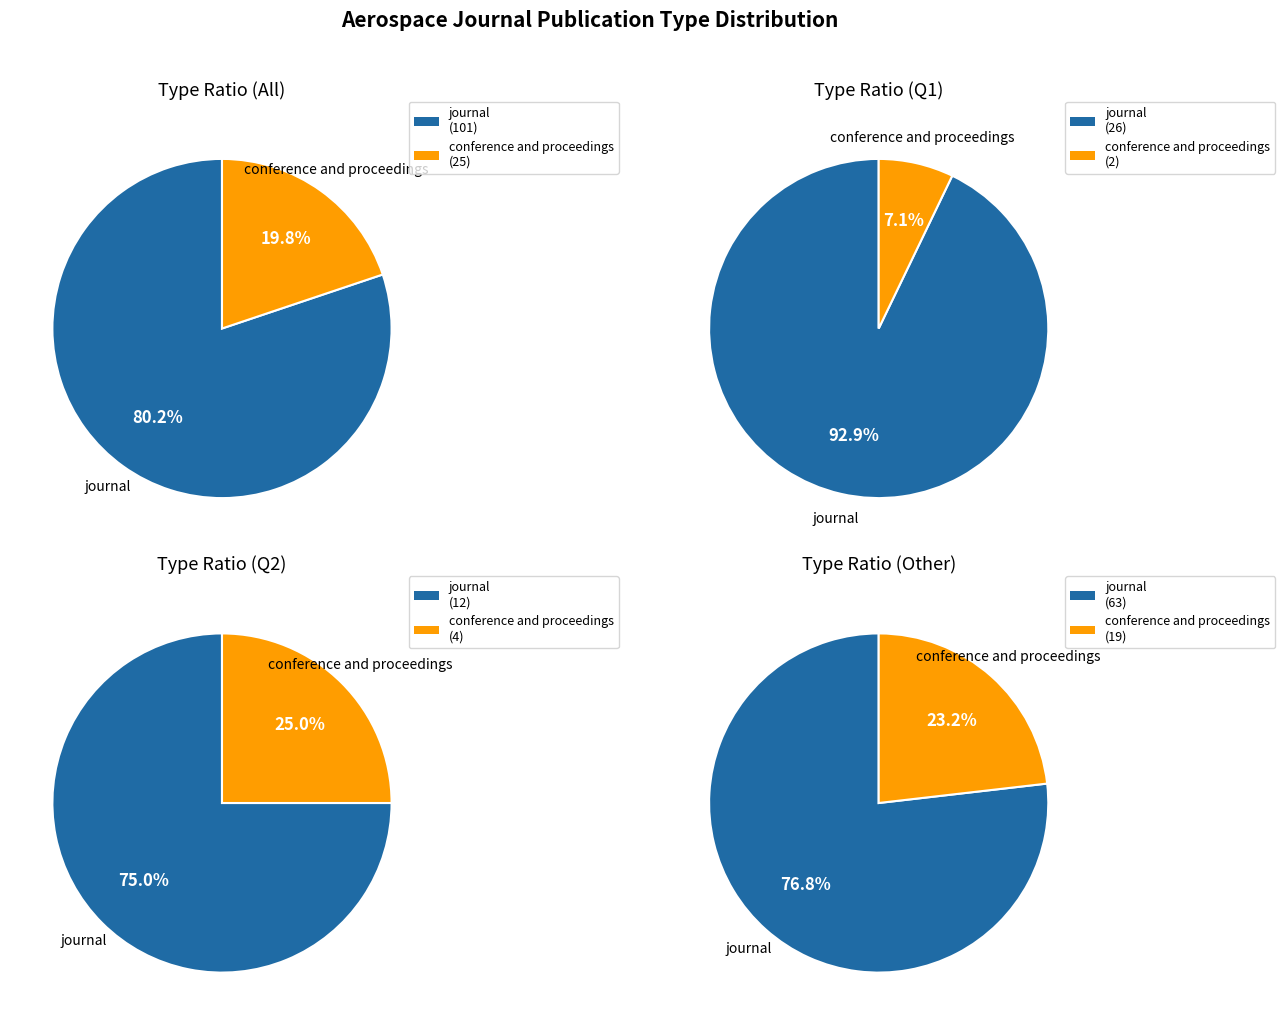

Count the number of slices in the pie.

2